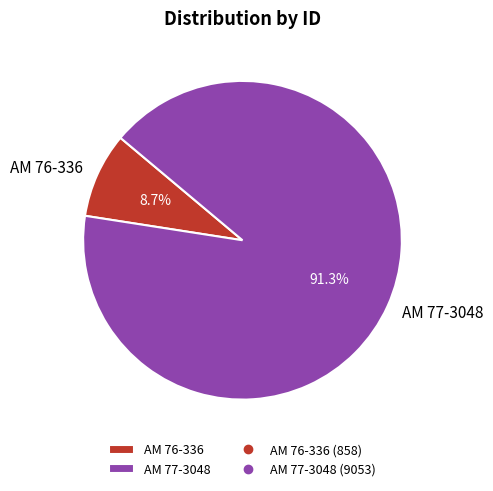

How many slices are in this pie chart?

2